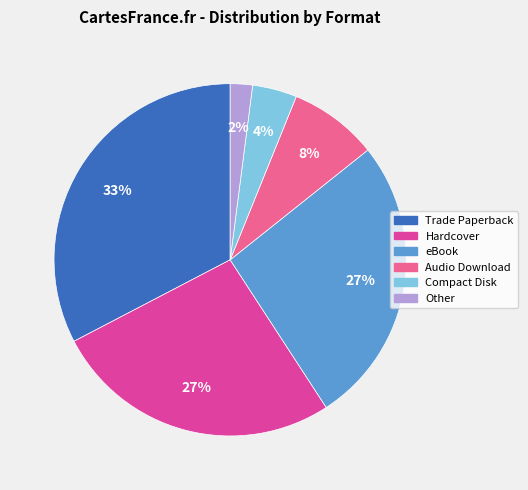

To the nearest percent, what is the difference between the largest and smallest slice percentages?

31%